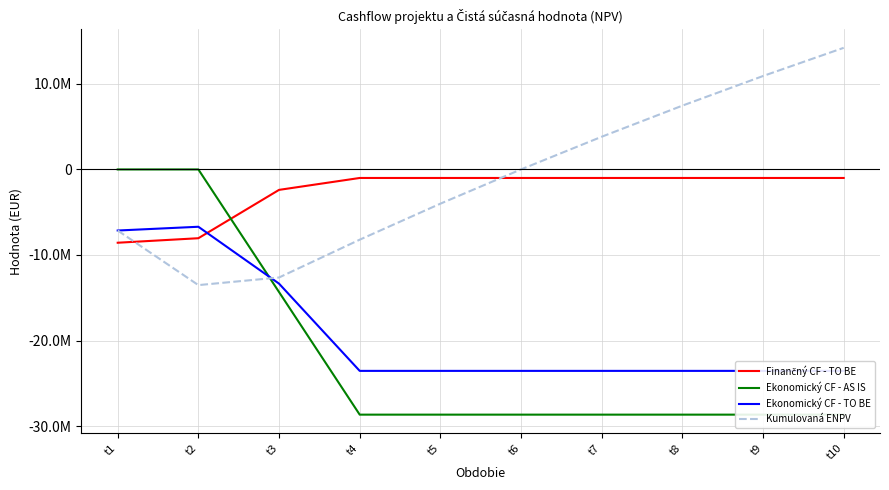

How many lines are shown in the chart?

4